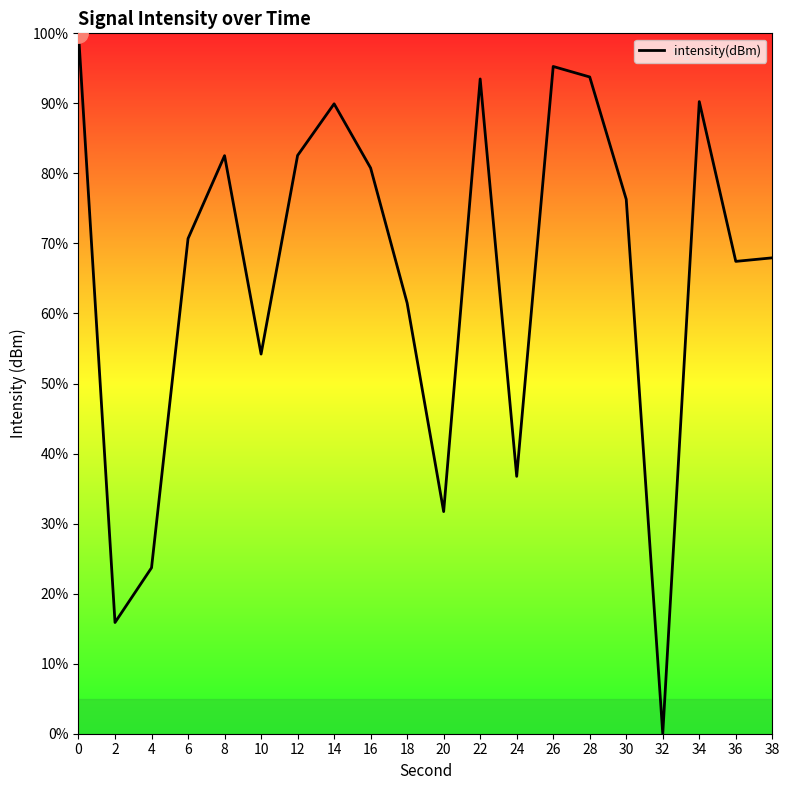

Is it true that the value at 14 is 89.9?

True